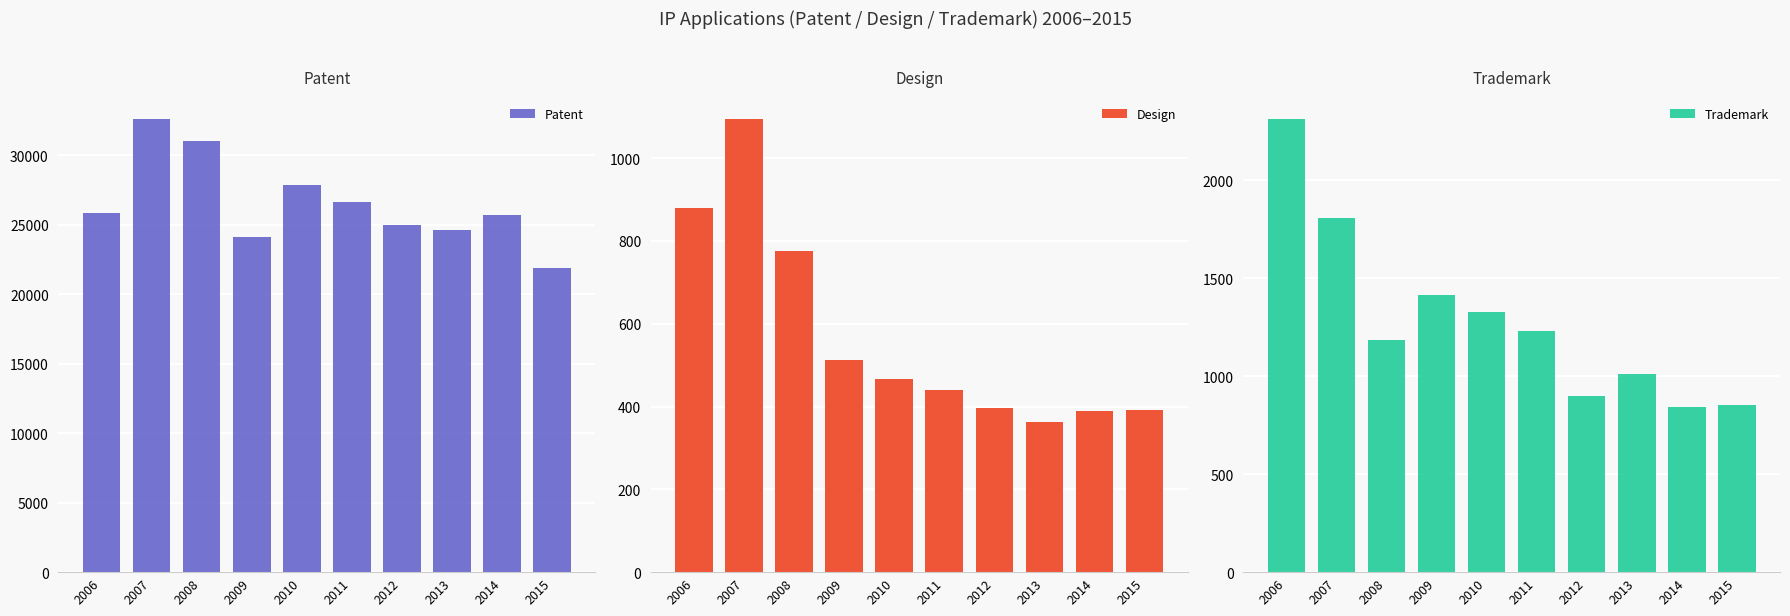

What is the spread (max minus min) of values at 2015?

21467